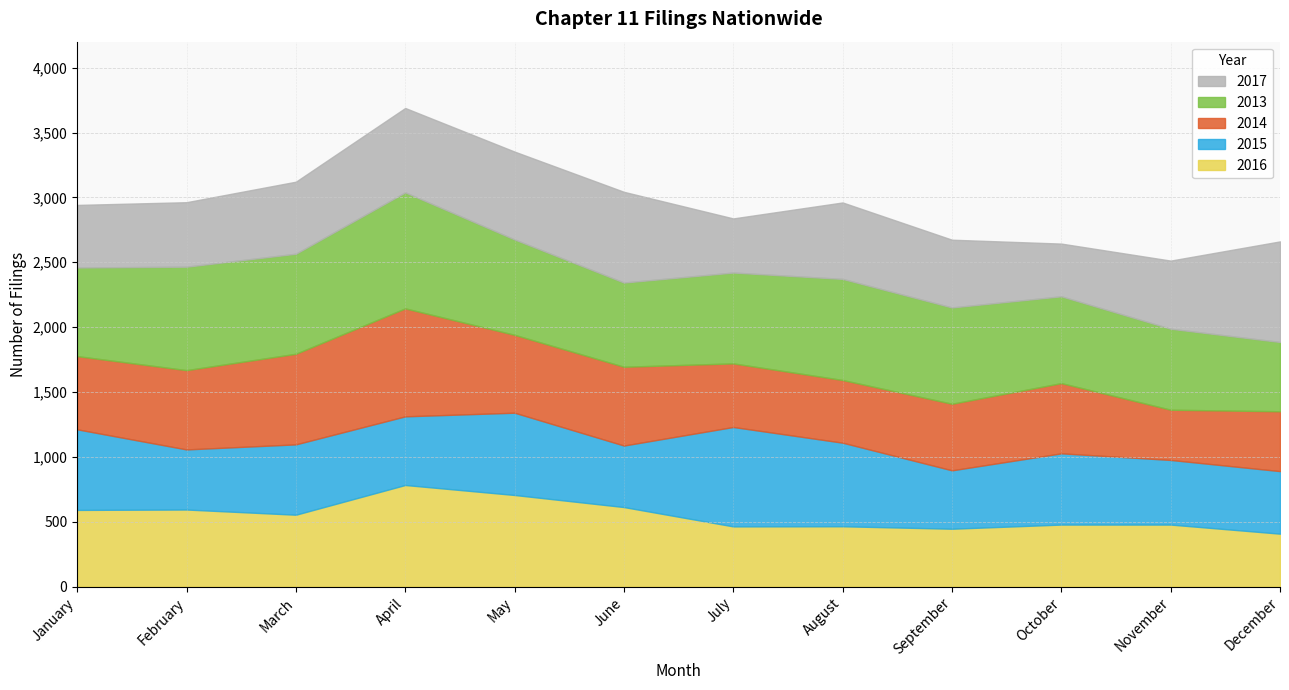

True or false: 2017 has a value of 682 at February.

False